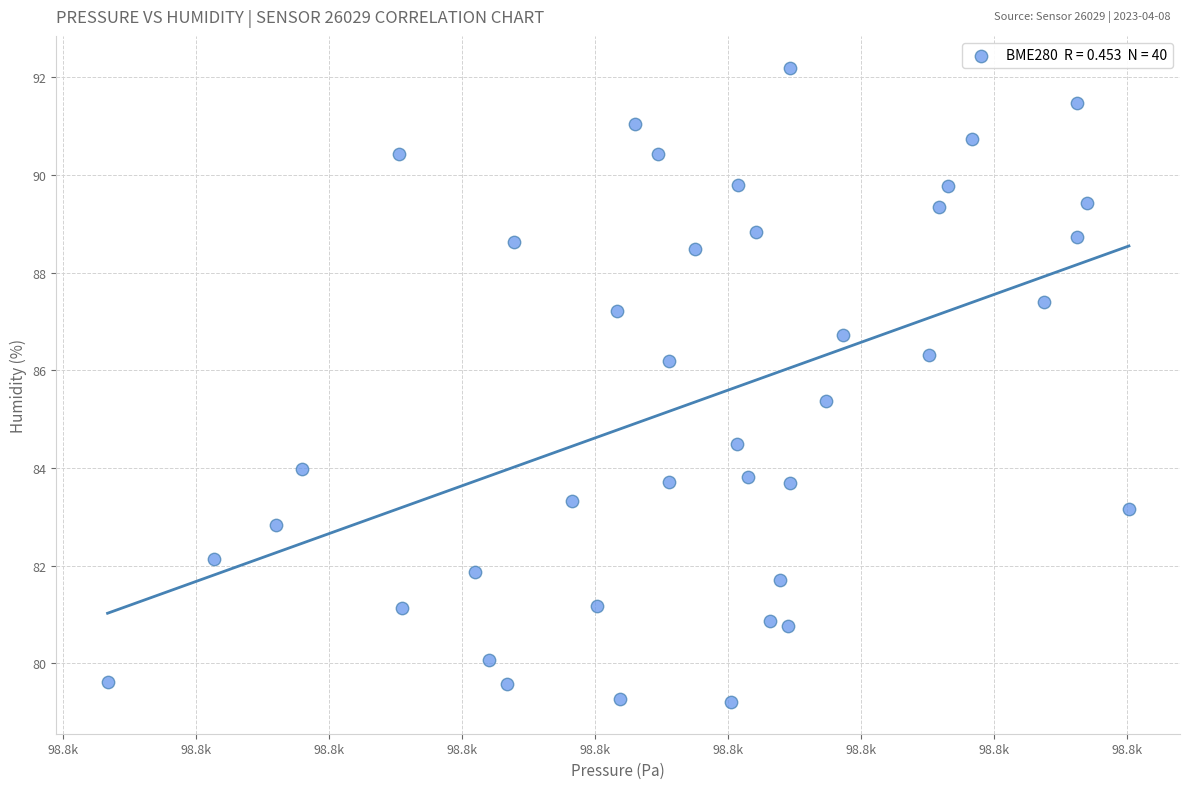

What is the range of Y values (max minus min)?

13.0